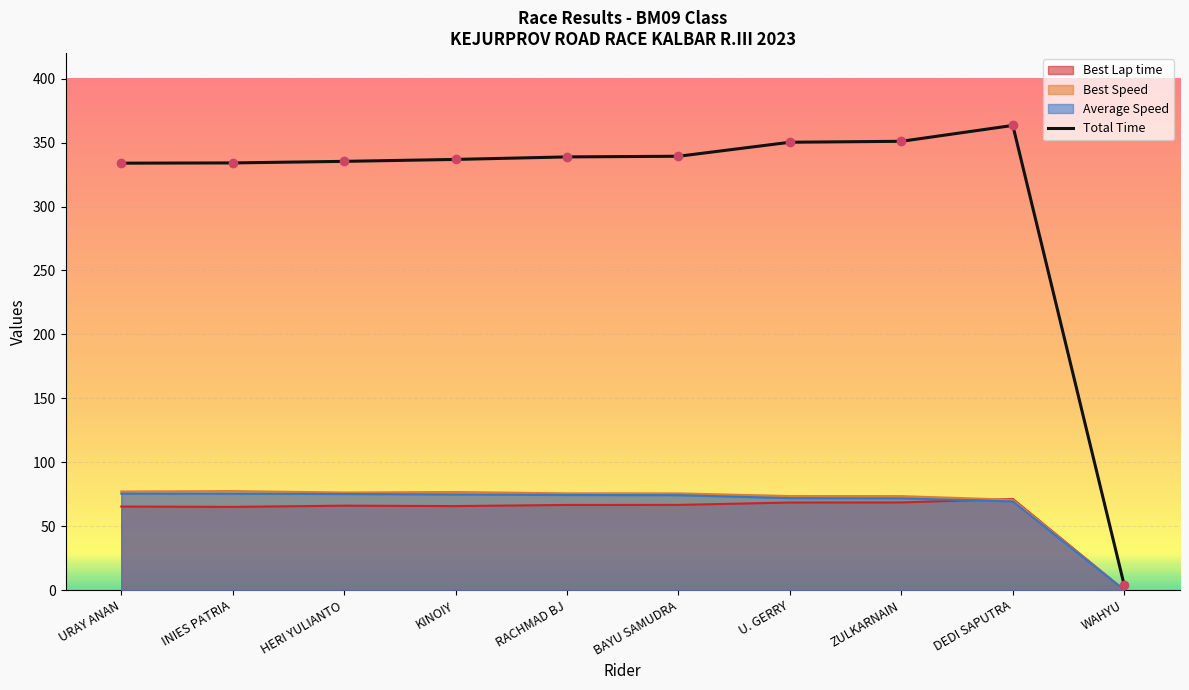

Between RACHMAD BJ and URAY ANAN, which is larger?

RACHMAD BJ